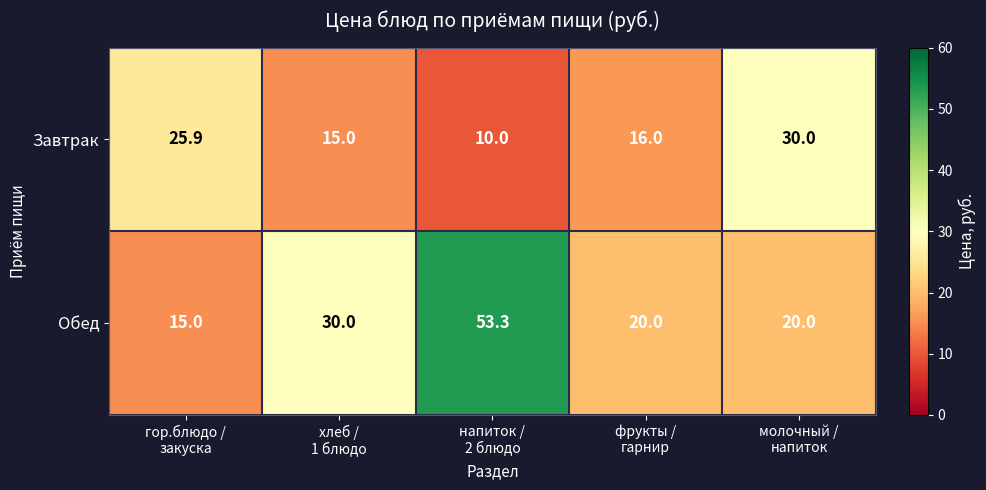

At how many categories does at least one series exceed 22?

4